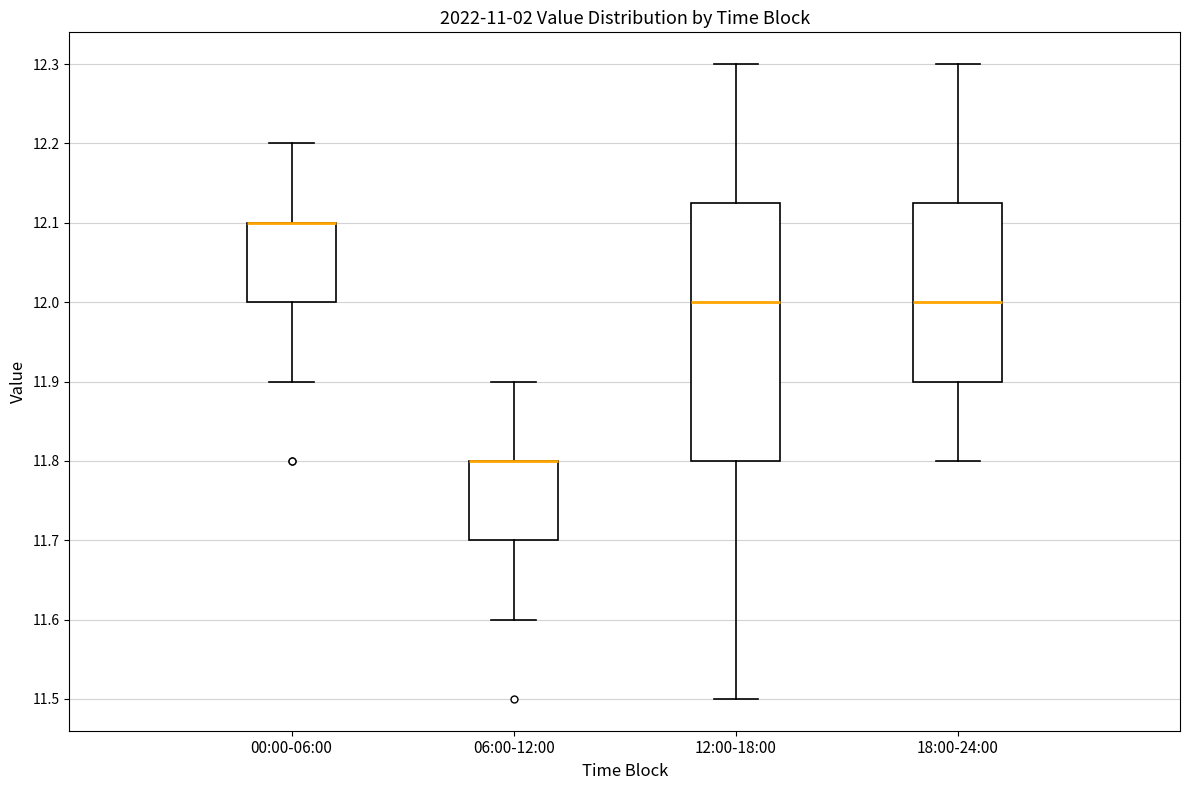

Where is the upper edge of the box for 00:00-06:00 on the y-axis? The values are not printed on the chart, so give them approximately, as read against the axis.

12.10